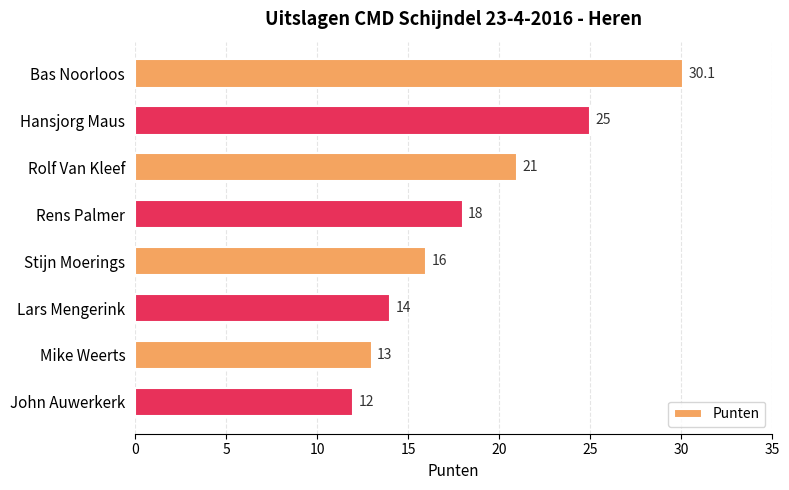

Rank the categories by value from highest to lowest.

Bas Noorloos, Hansjorg Maus, Rolf Van Kleef, Rens Palmer, Stijn Moerings, Lars Mengerink, Mike Weerts, John Auwerkerk